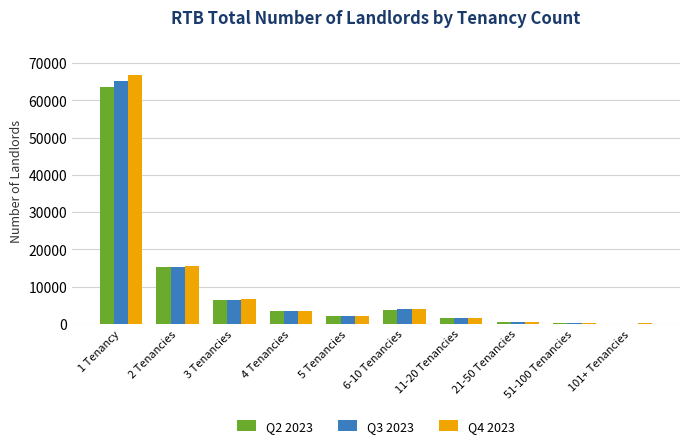

The value of Q2 2023 at 5 Tenancies is 2058. True or false?

True